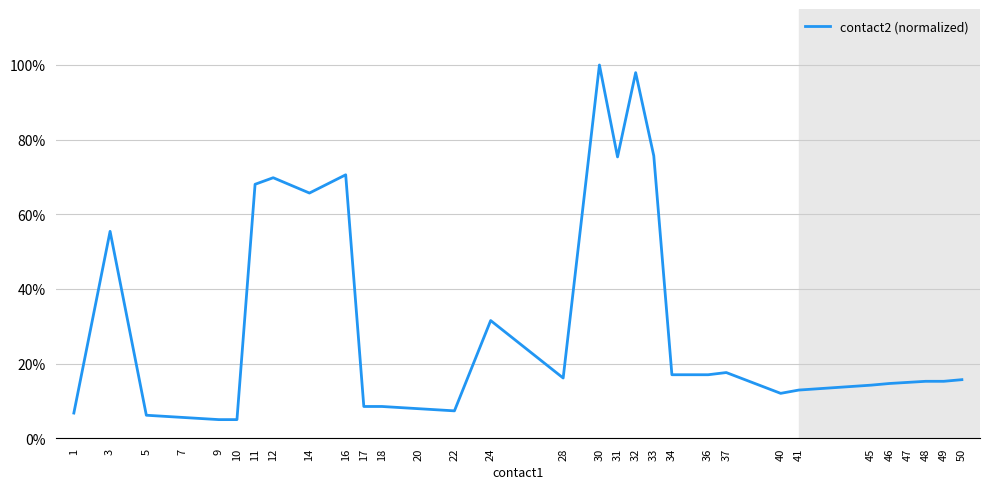

The value at 48 is 0.2. True or false?

True